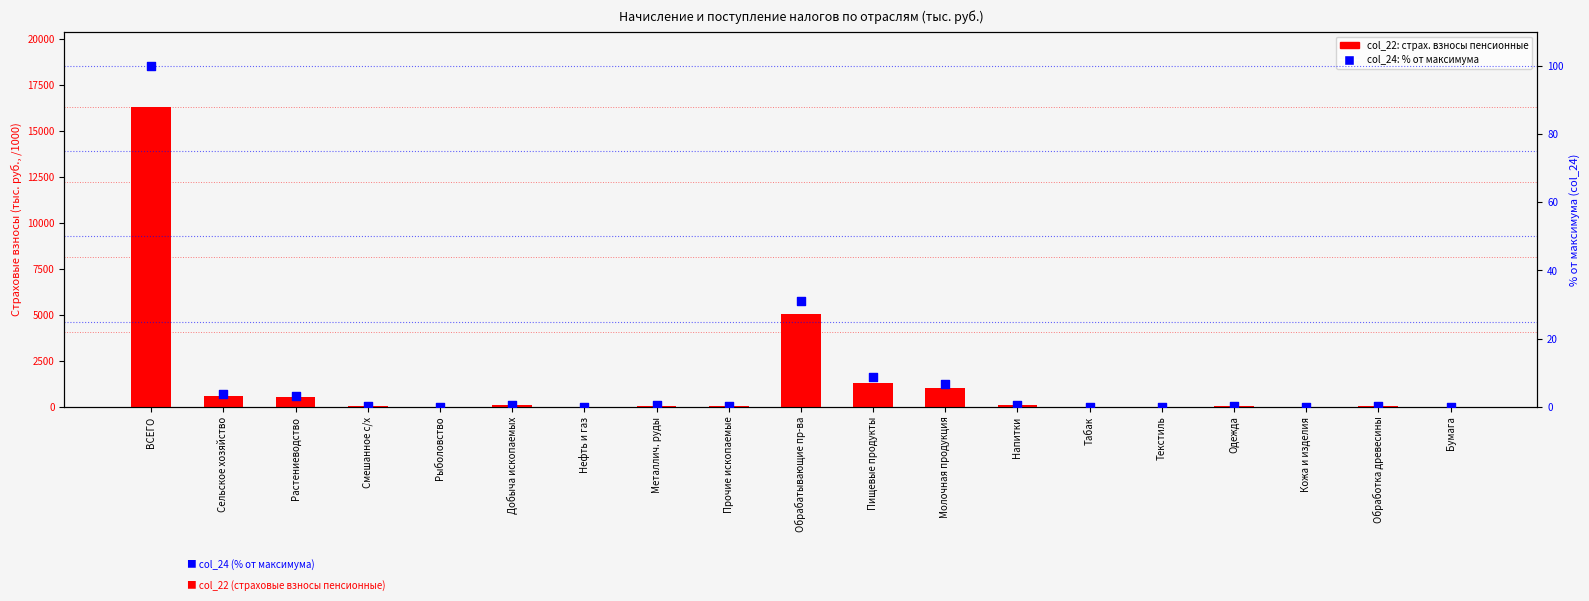

What is the total value across all series at Одежда?

20.4